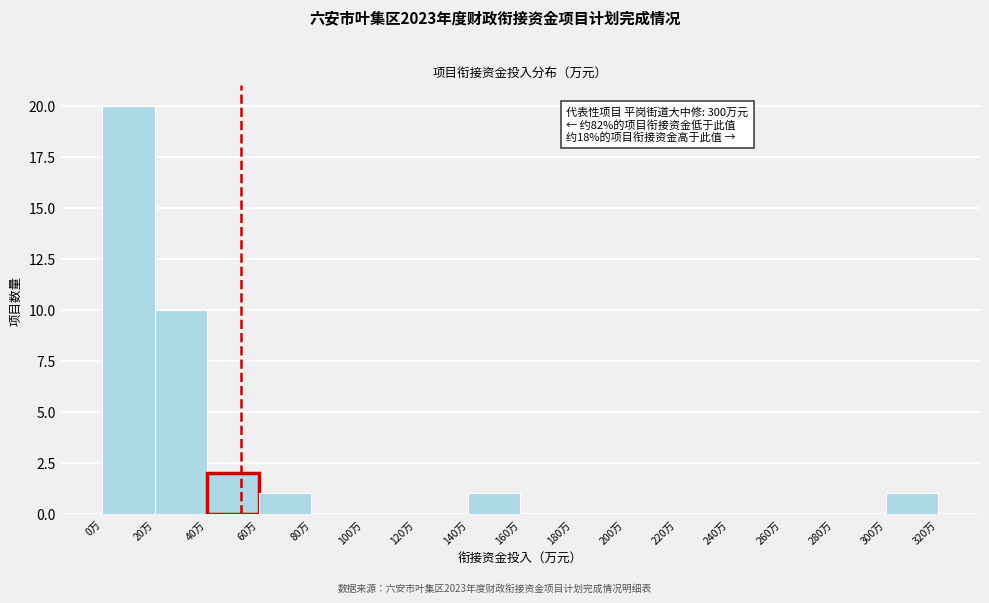

Which range on the x-axis has the tallest bar?

0 to 20